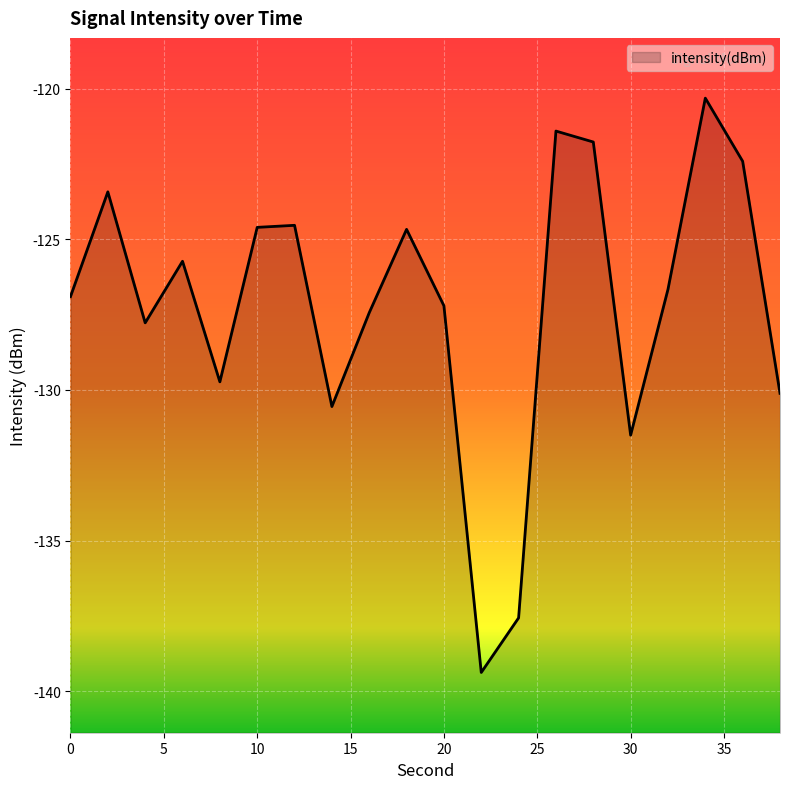

List the labels in order of value, largest first.

34, 26, 28, 36, 2, 12, 10, 18, 6, 32, 0, 20, 16, 4, 8, 38, 14, 30, 24, 22